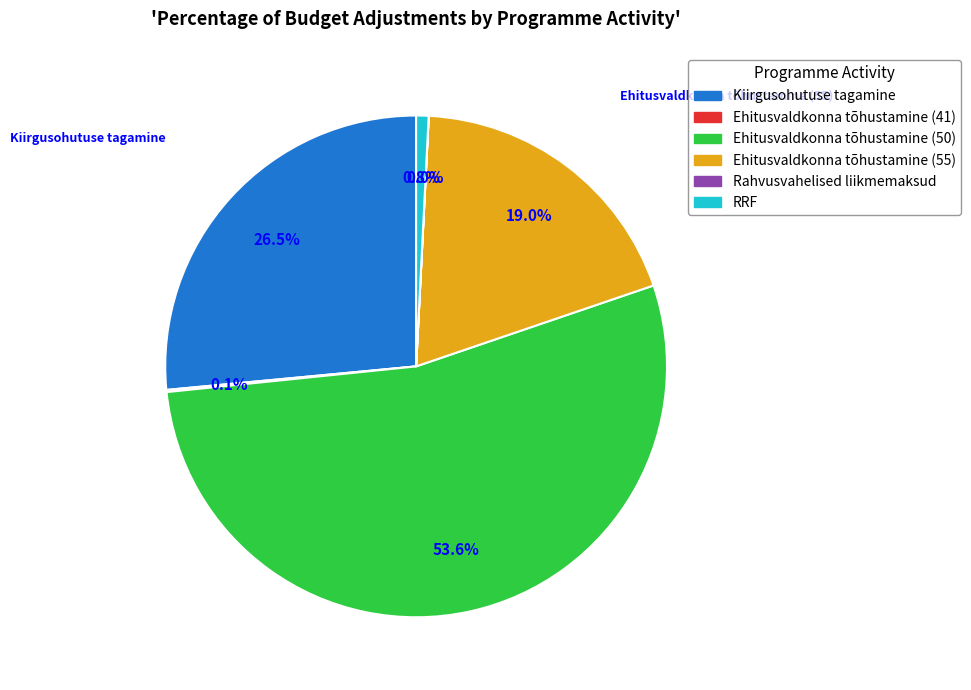

What percentage do Ehitusvaldkonna tõhustamine (50) and Kiirgusohutuse tagamine together represent?

80.1%